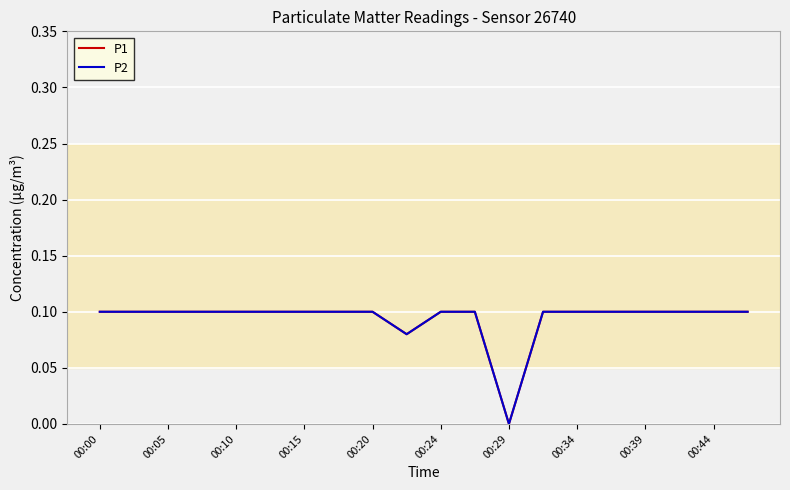

Is this an area chart (filled region under the line)?

No